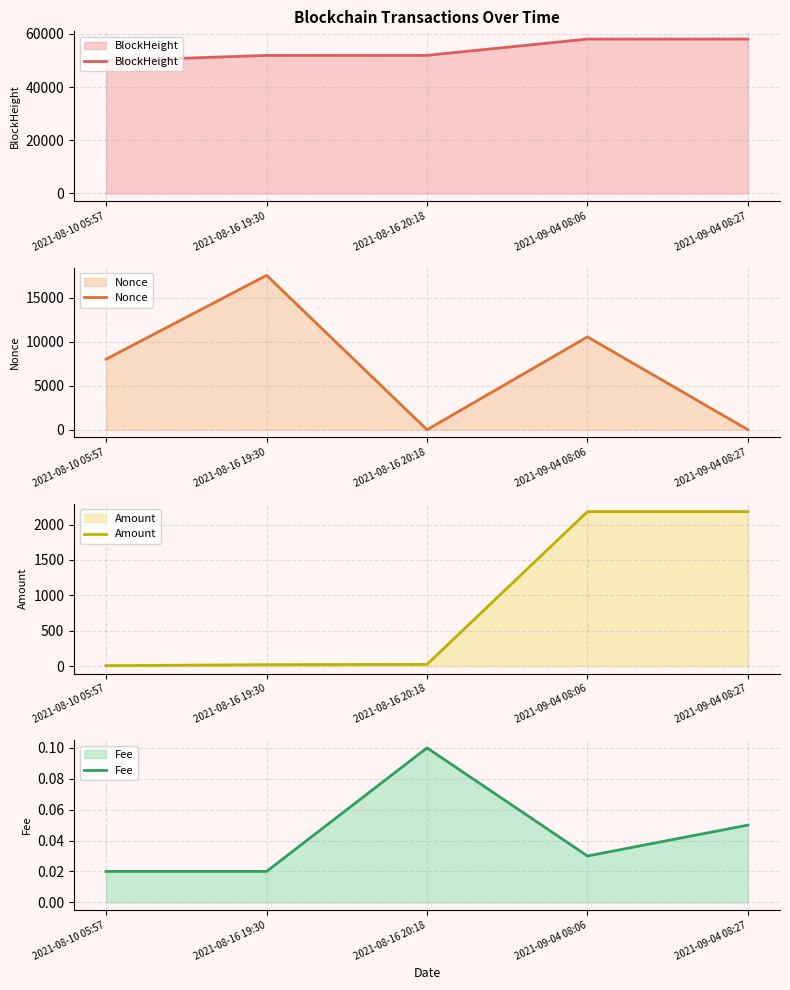

What is the value of the Nonce point at the 5th from the left?

1.0